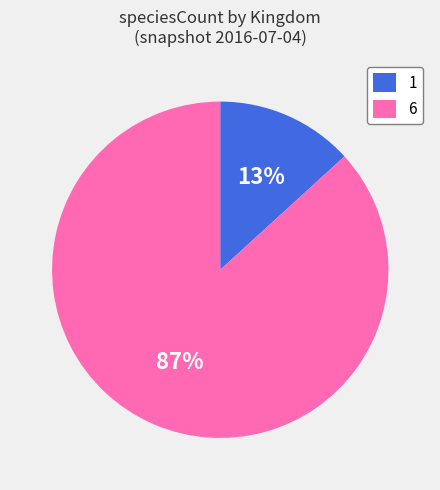

Rank the categories by value from lowest to highest.

1, 6